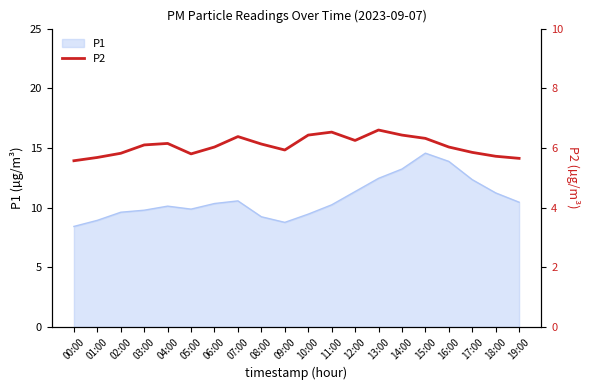

Which category has the highest value in the P1 series?

15:00